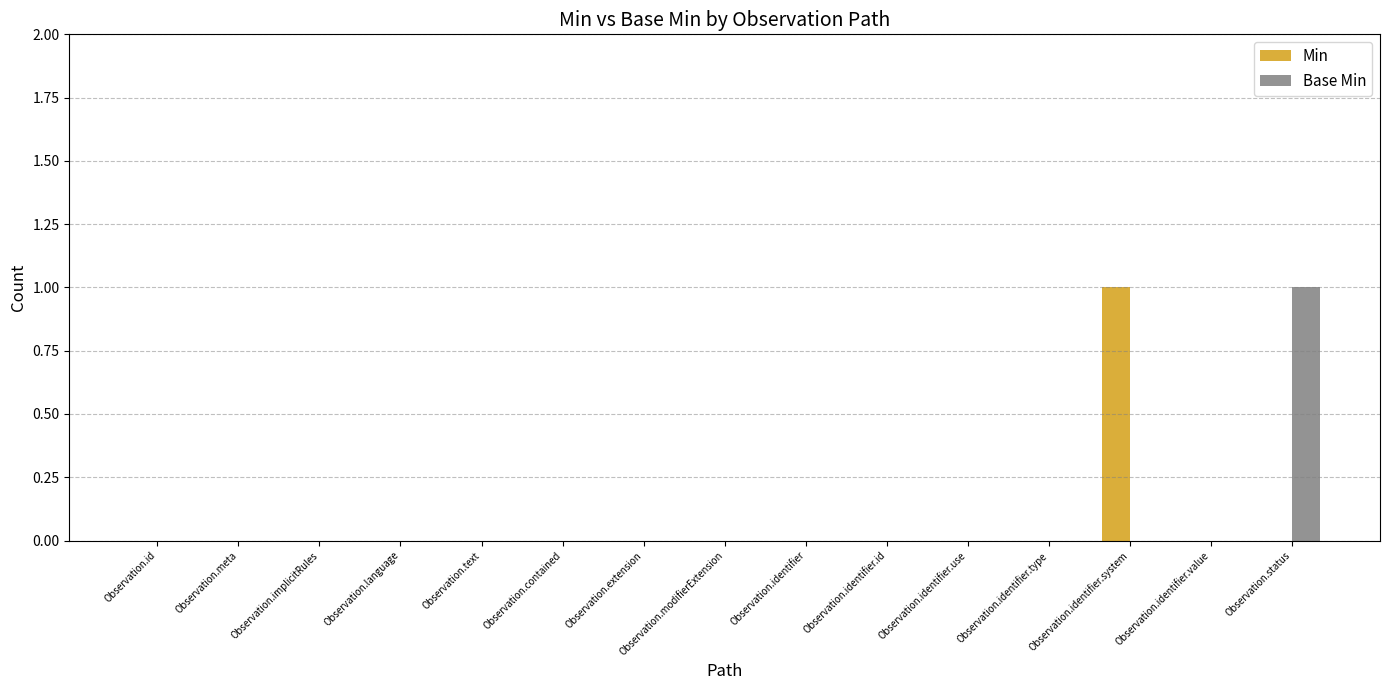

Which series changed the most between Observation.identifier.type and Observation.status?

Base Min